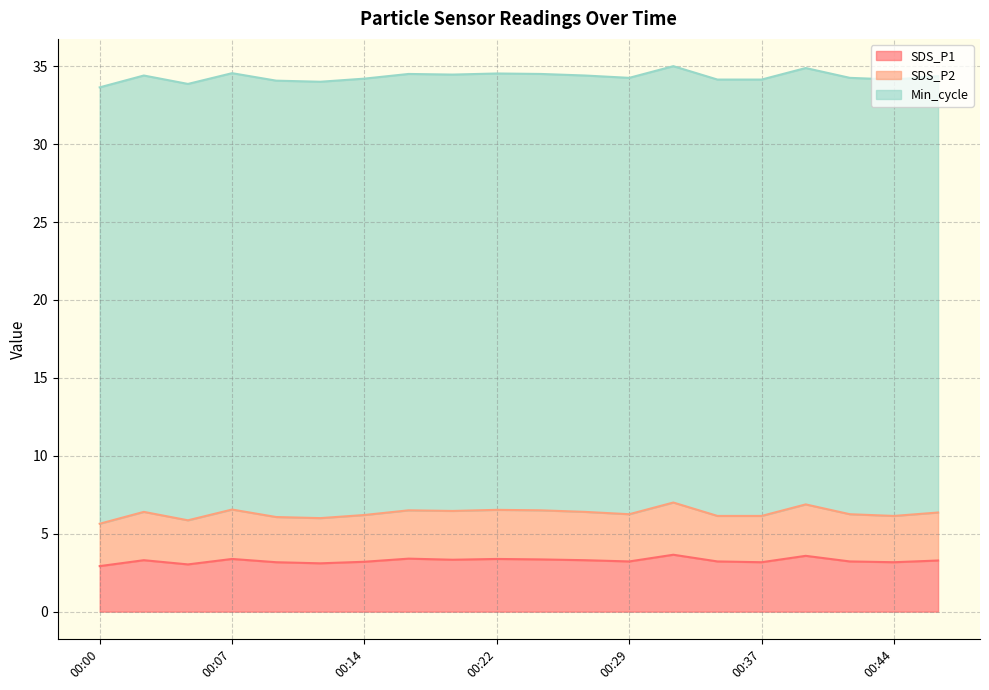

The SDS_P1 series shows 4.9 at 00:00. True or false?

False